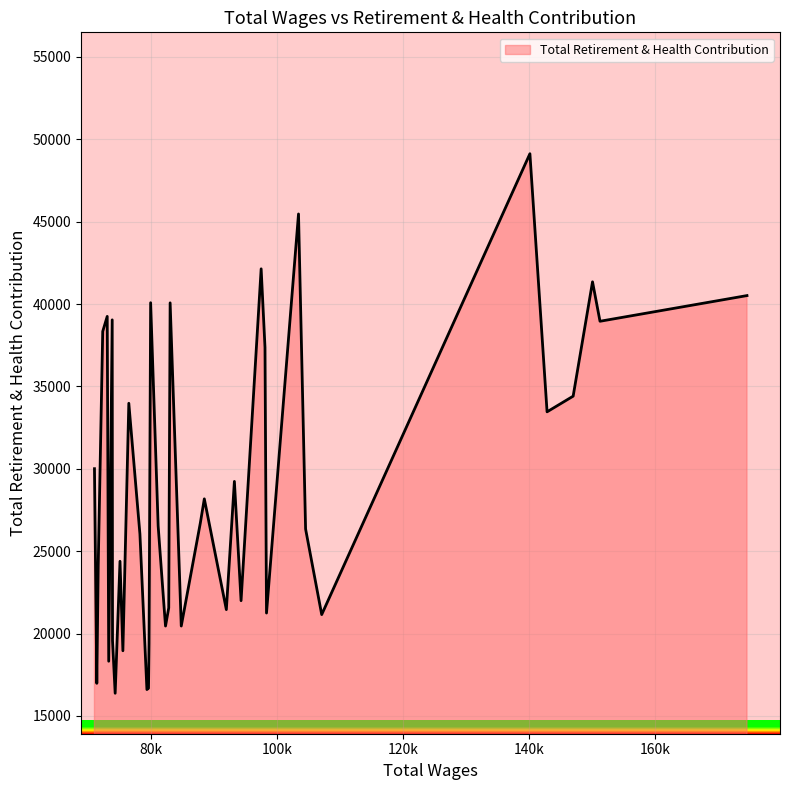

What is the difference between the maximum and minimum values?

32754